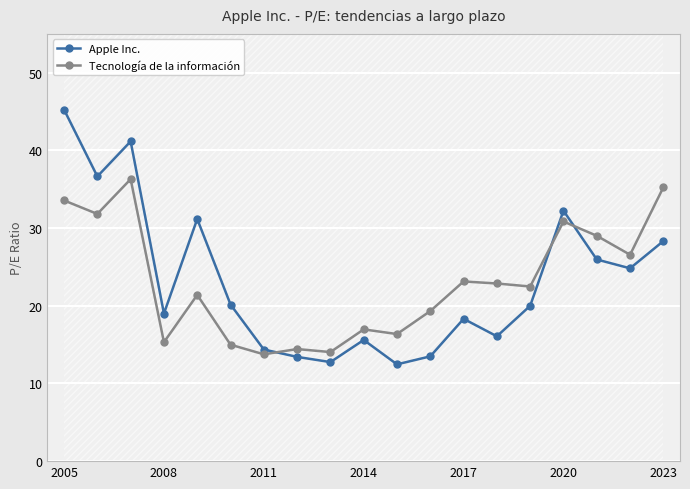

The Tecnología de la información series shows 10.5 at 2014. True or false?

False